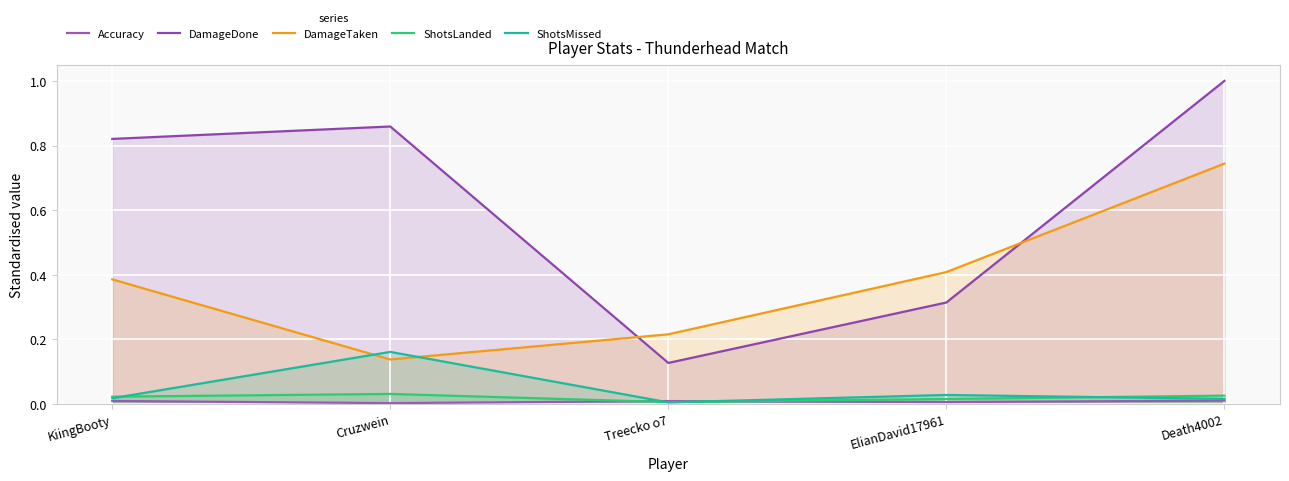

Is the value of ShotsMissed at ElianDavid17961 greater than the value of ShotsLanded at ElianDavid17961?

Yes